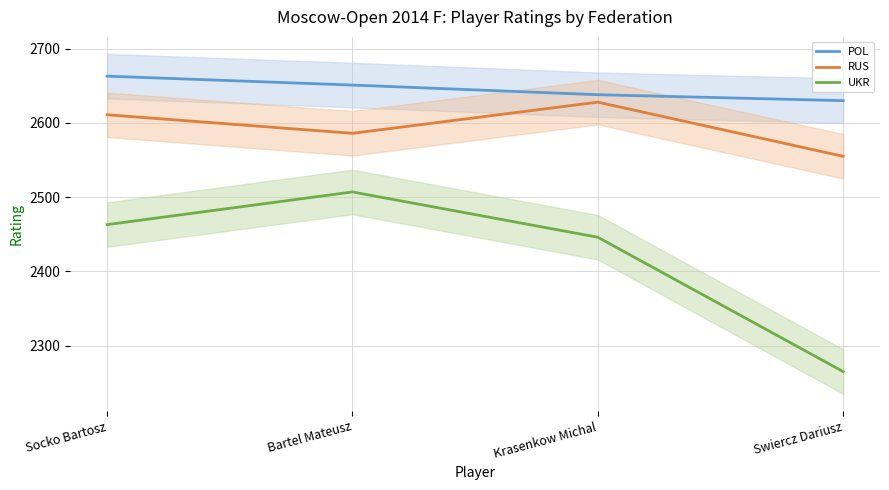

Rank the series by their average value, from highest to lowest.

POL, RUS, UKR